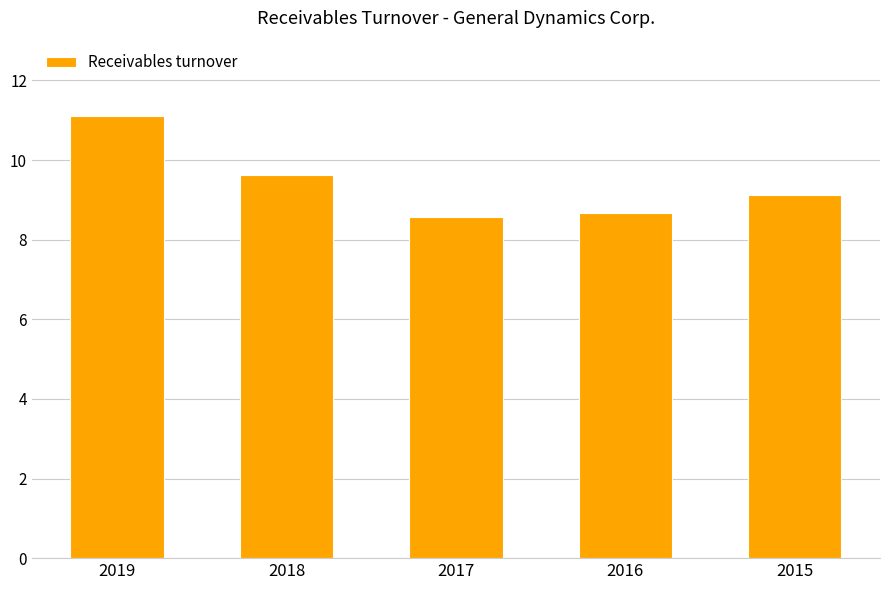

What is the value of the 5th bar from the left?

9.1